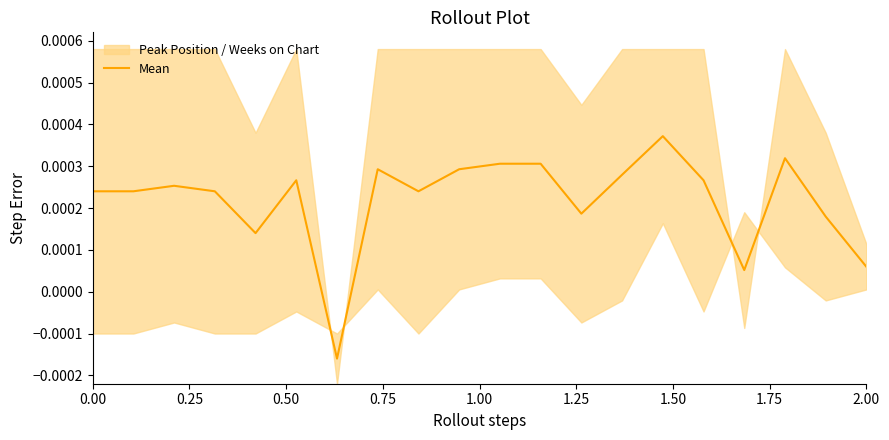

True or false: the data shows 0.0 at 0.25.

True